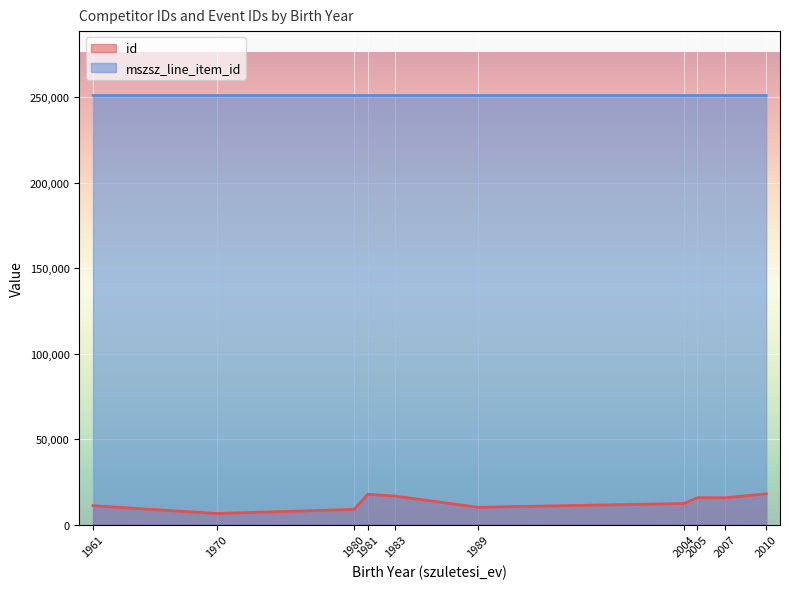

How many data points in mszsz_line_item_id are above 251130?

11